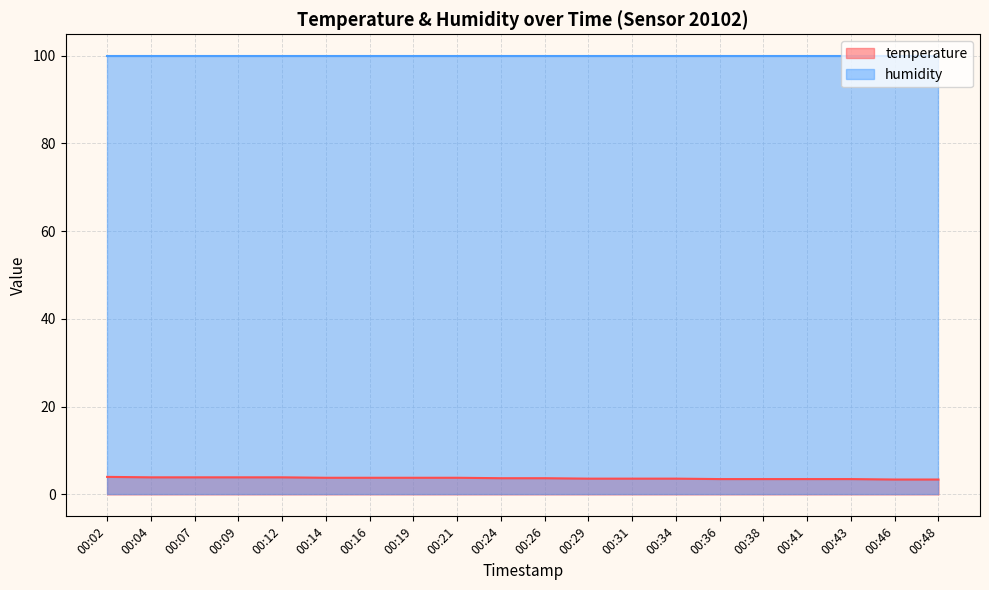

What is the change in value from 00:07 to 00:41?

-0.4